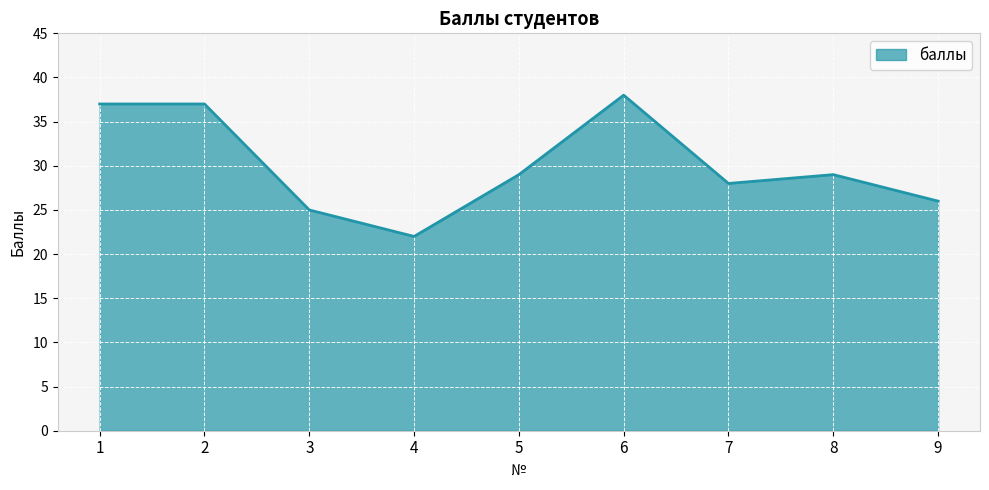

Approximately how many times larger is the value at 9 compared to 4?

1.2